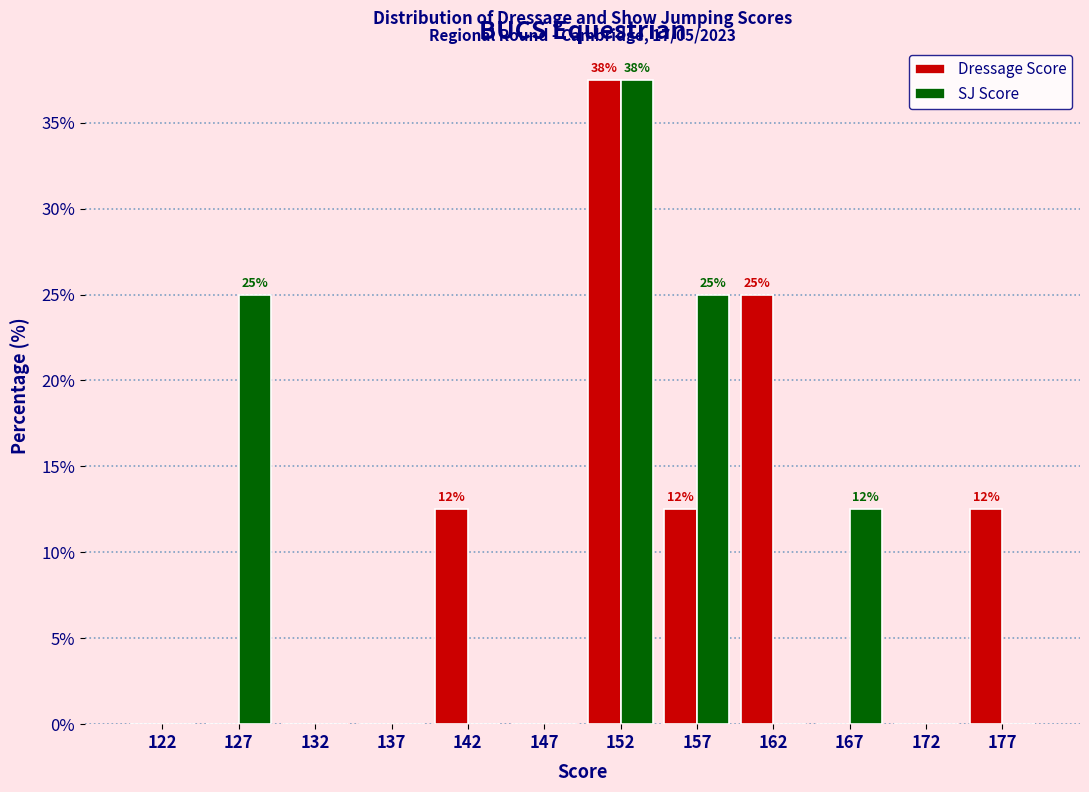

Reading right to left, what are all the values shown in this chart?

Dressage Score: 177=12.5	172=0.0	167=0.0	162=25.0	157=12.5	152=37.5	147=0.0	142=12.5	137=0.0	132=0.0	127=0.0	122=0.0
SJ Score: 177=0.0	172=0.0	167=12.5	162=0.0	157=25.0	152=37.5	147=0.0	142=0.0	137=0.0	132=0.0	127=25.0	122=0.0